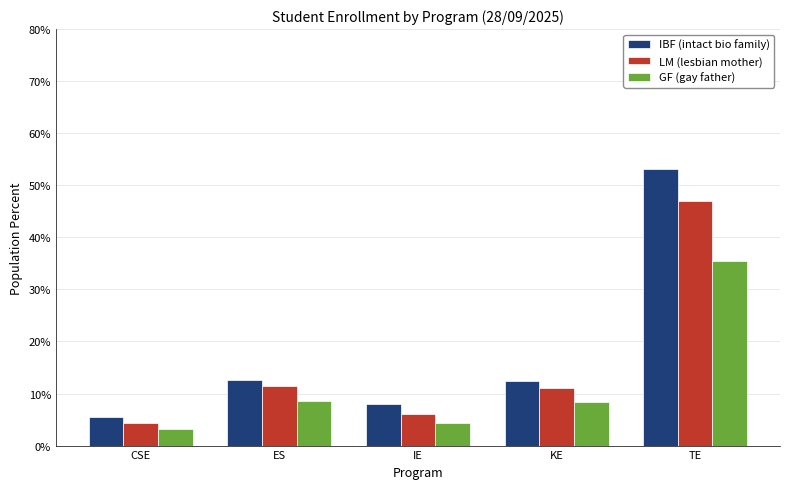

What is the sum of the GF (gay father) values at IE and TE?

39.7